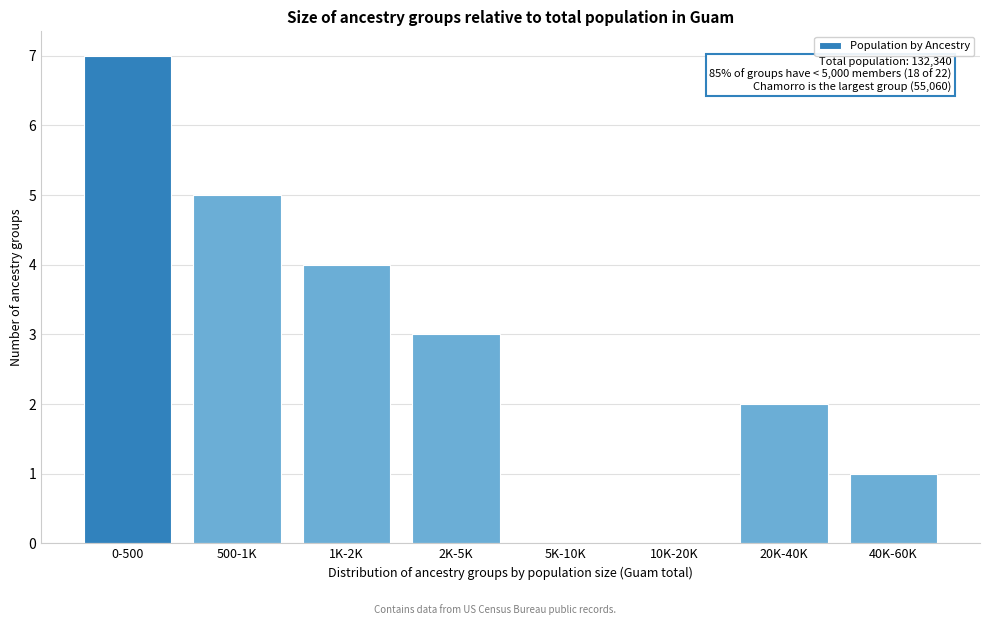

Reading left to right, list all the values displayed in this chart.

0-500=7	500-1K=5	1K-2K=4	2K-5K=3	5K-10K=0	10K-20K=0	20K-40K=2	40K-60K=1